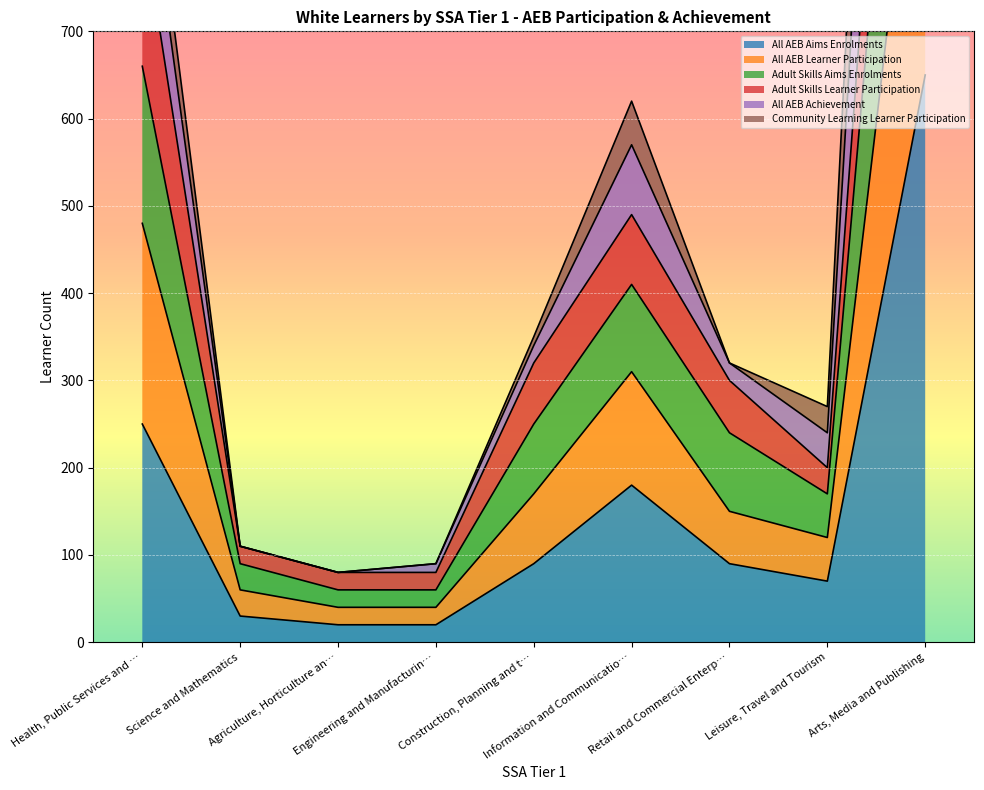

What is the maximum value for All AEB Aims Enrolments?

650